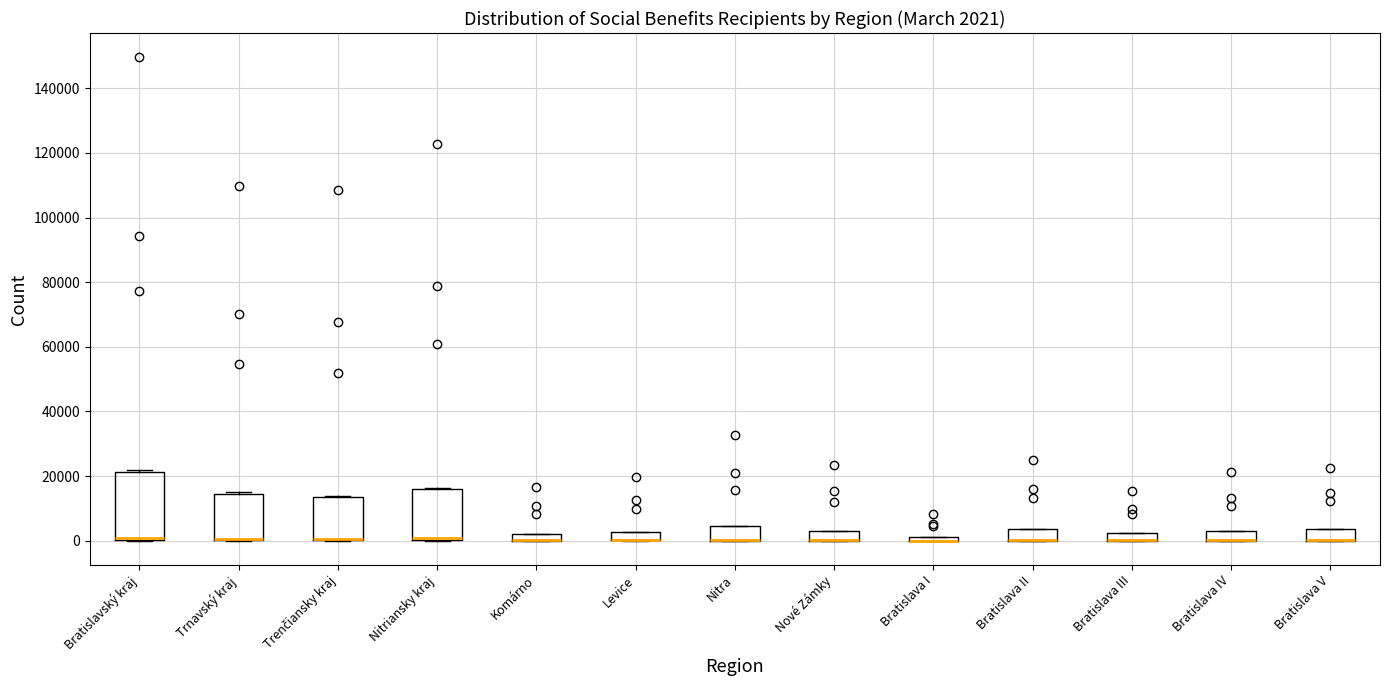

Comparing the boxes themselves (not the whiskers), which one is the tallest?

Bratislavský kraj